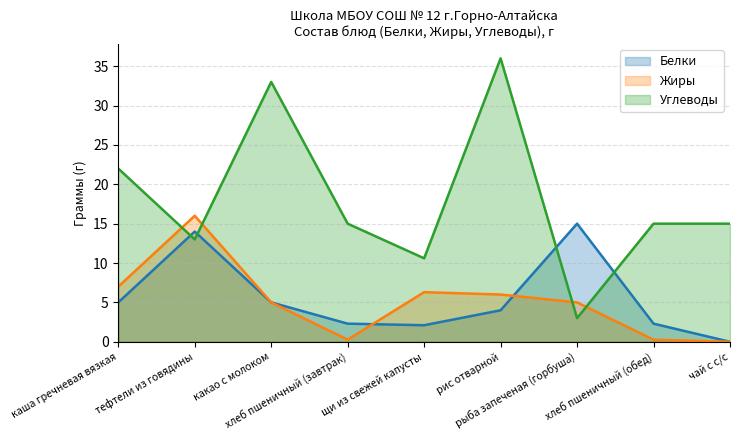

What is the highest value of the Белки series?

15.0